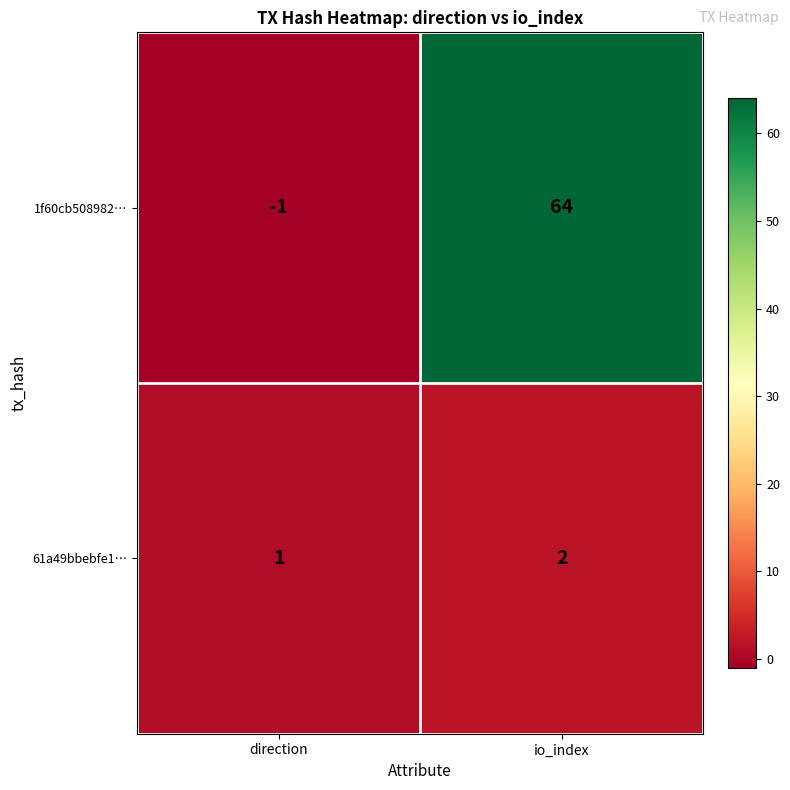

Which category has the lowest value in the 61a49bbebfe1… series?

direction